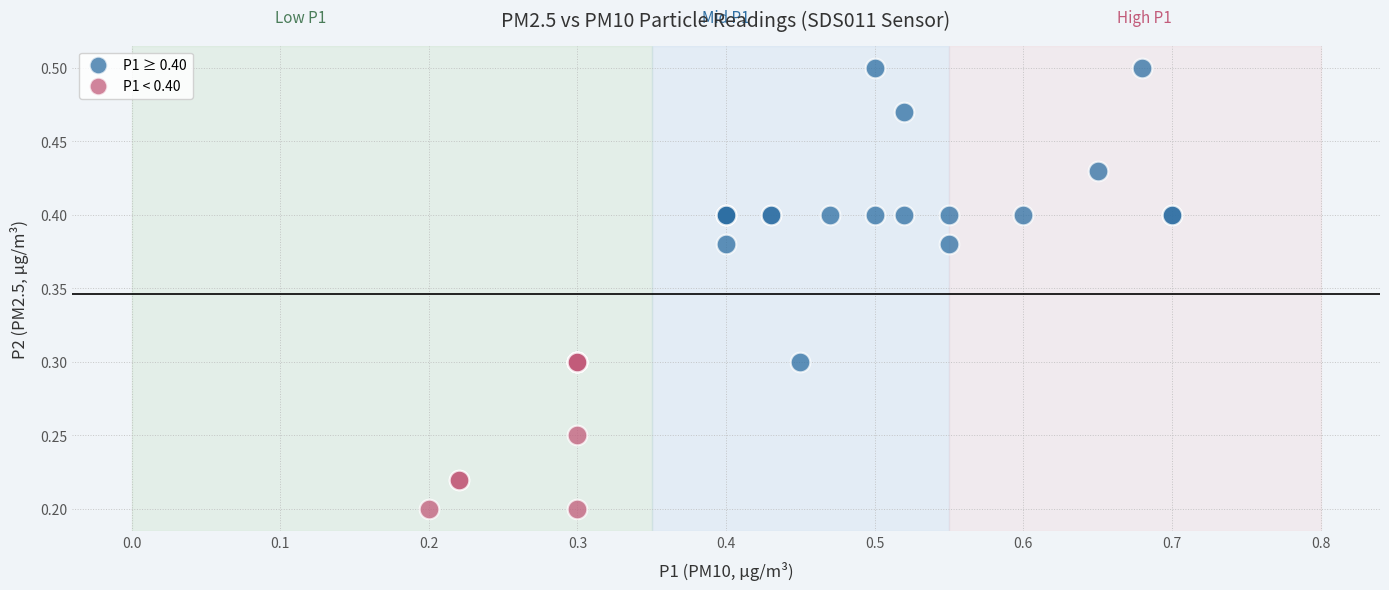

Which series contains the lowest Y value?

P1 < 0.40